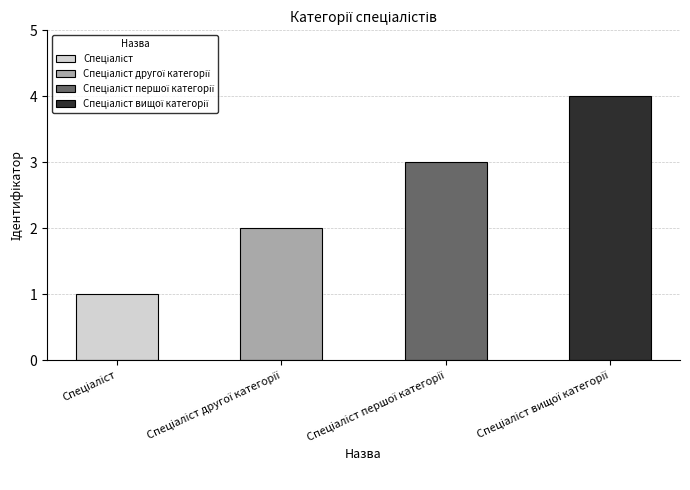

At which label is the value closest to 2?

Спеціаліст другої категорії